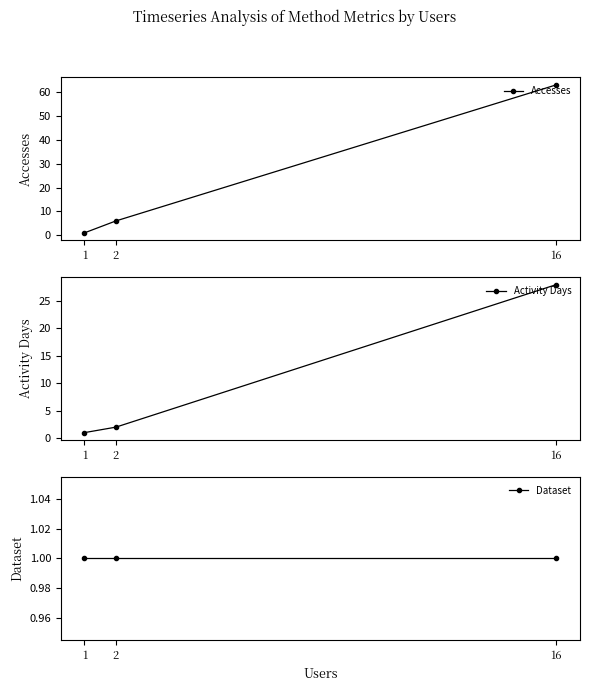

Reading left to right, what are all the values shown in this chart?

Accesses: 1=1	2=6	16=63
Activity Days: 1=1	2=2	16=28
Dataset: 1=1	2=1	16=1